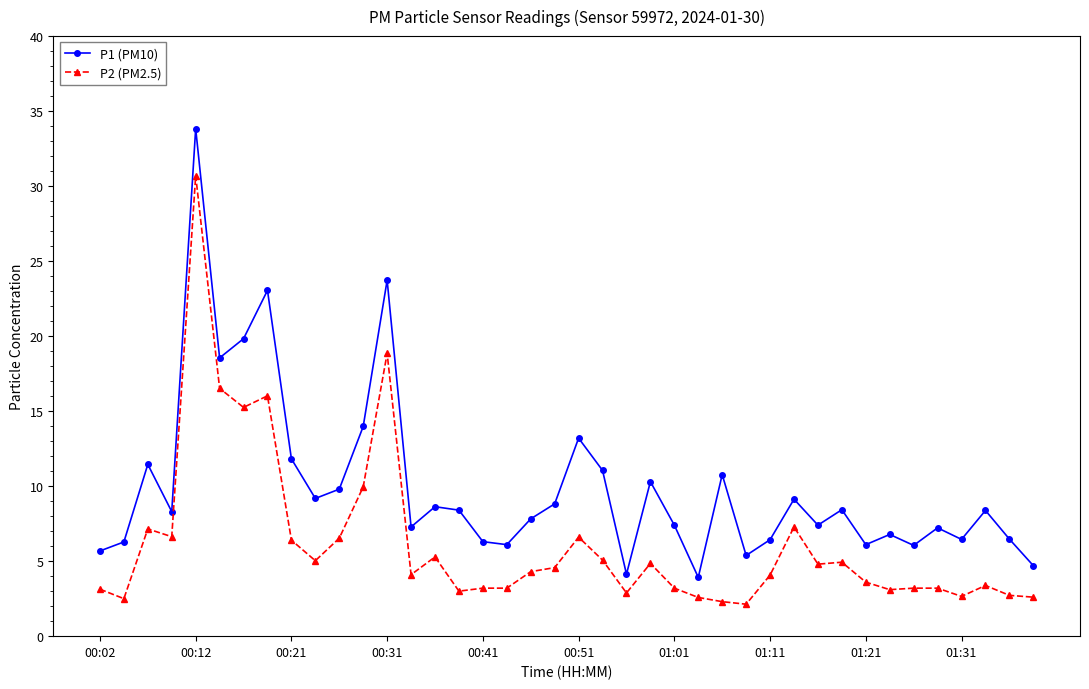

Which series has the largest total across all categories?

P1 (PM10)